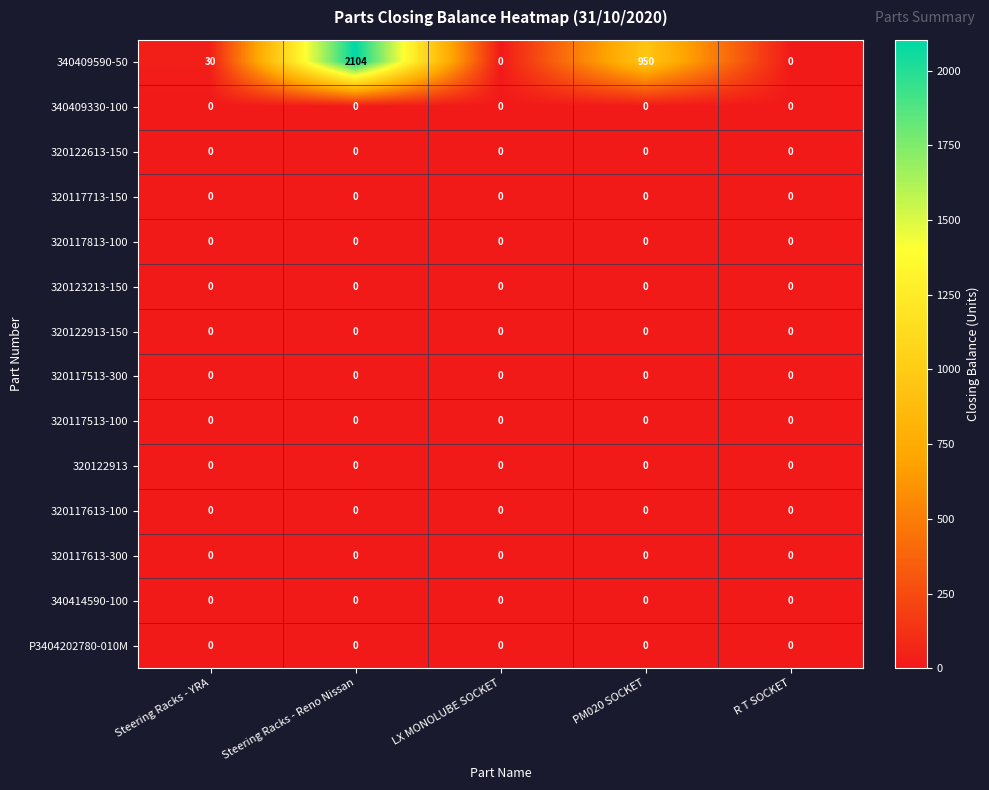

What is the total value across all series at PM020 SOCKET?

950